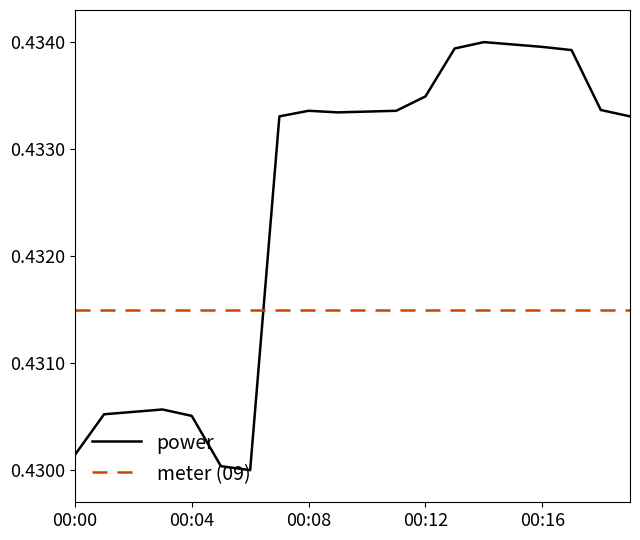

Which series has the largest total across all categories?

power